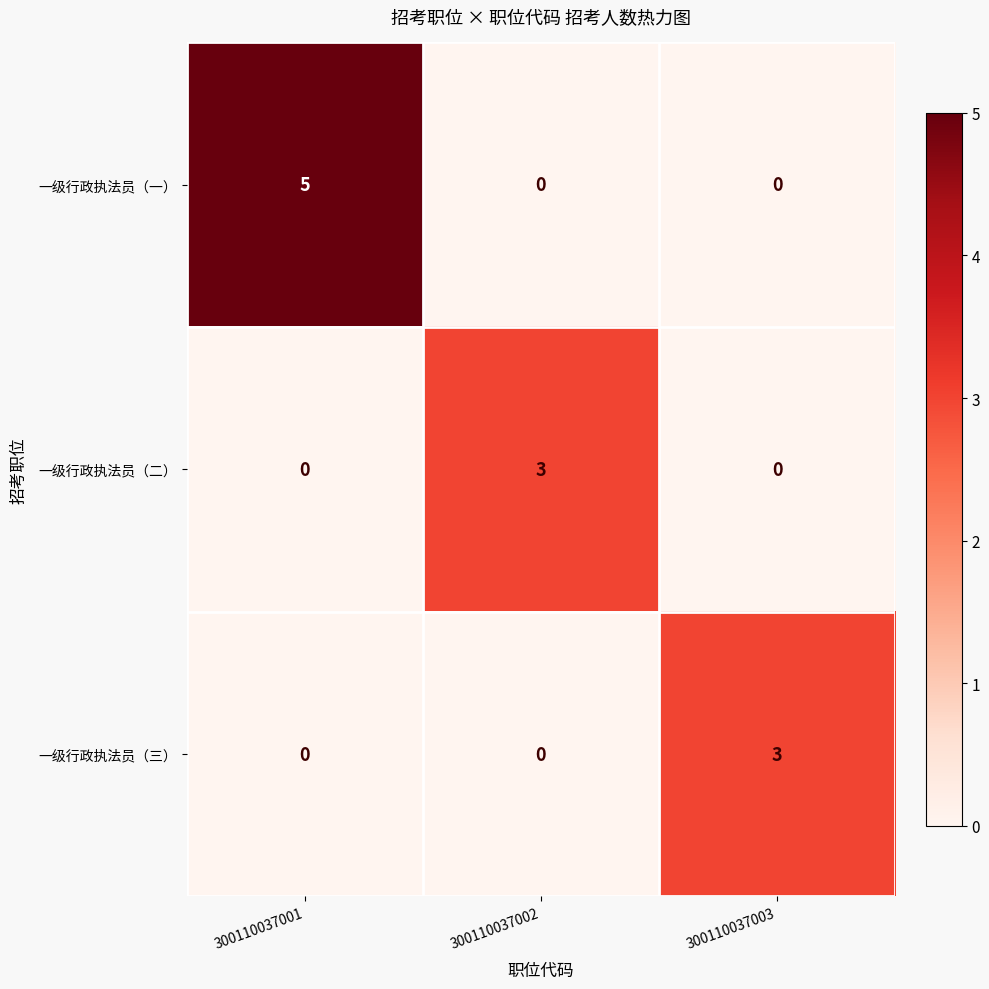

Which label corresponds to the largest value in the chart?

300110037001